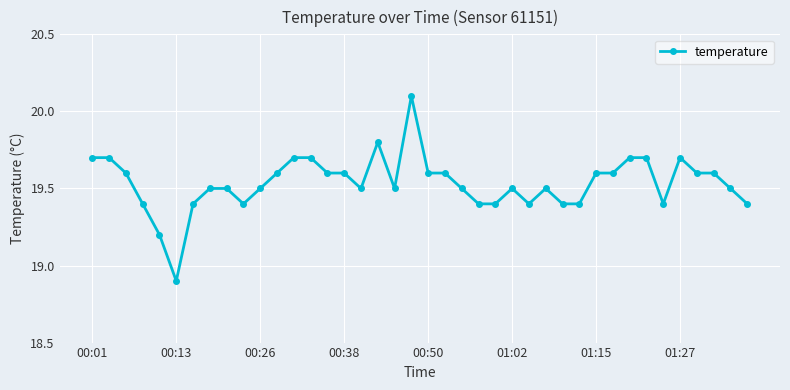

How many data points are less than 19?

1